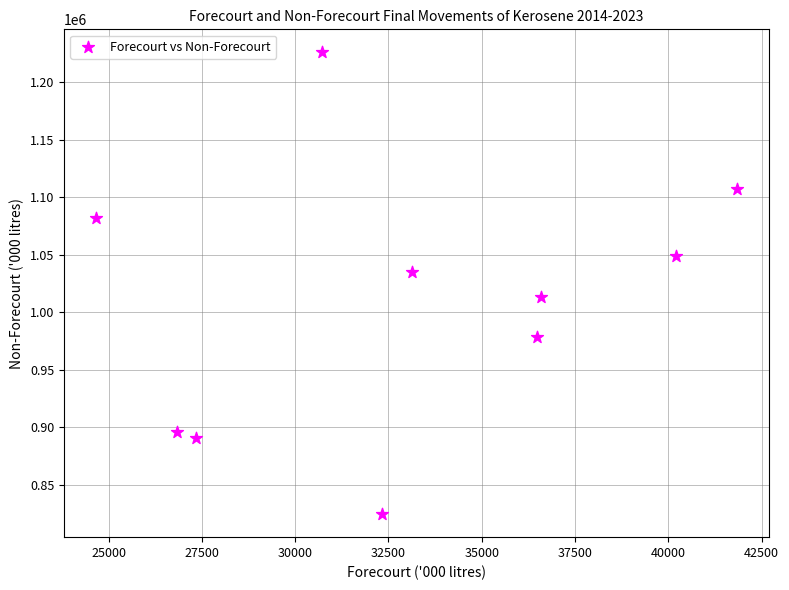

What is the average X value?

33017